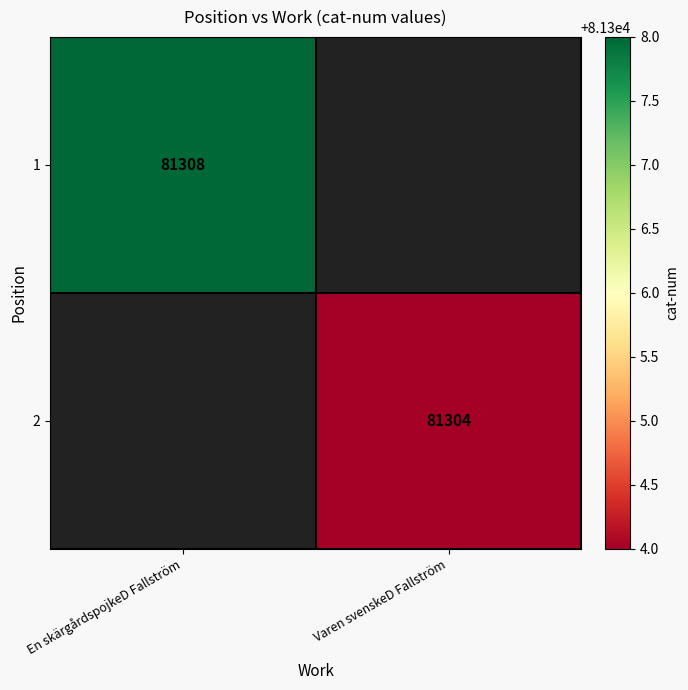

Is it true that 1 equals 17336 at En skärgårdspojkeD Fallström?

False